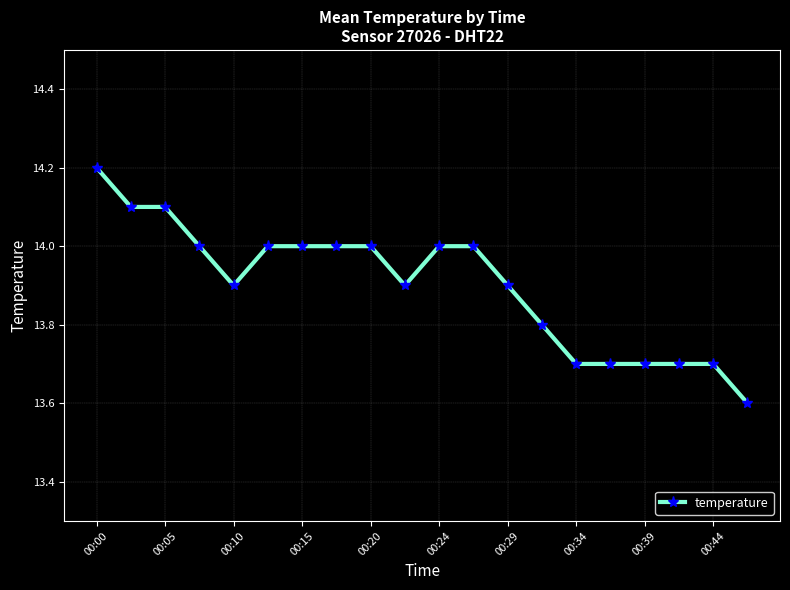

What is the value of the 8th point from the left?

14.0